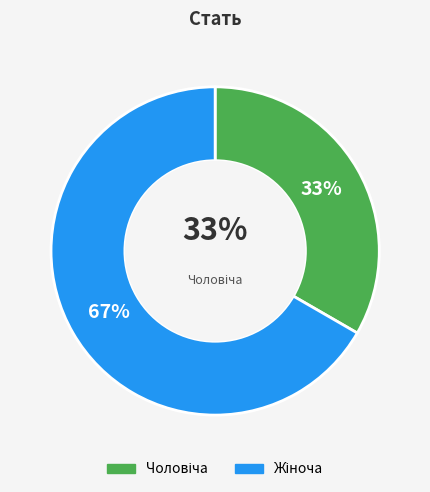

To the nearest percent, what portion does Чоловіча represent?

33%